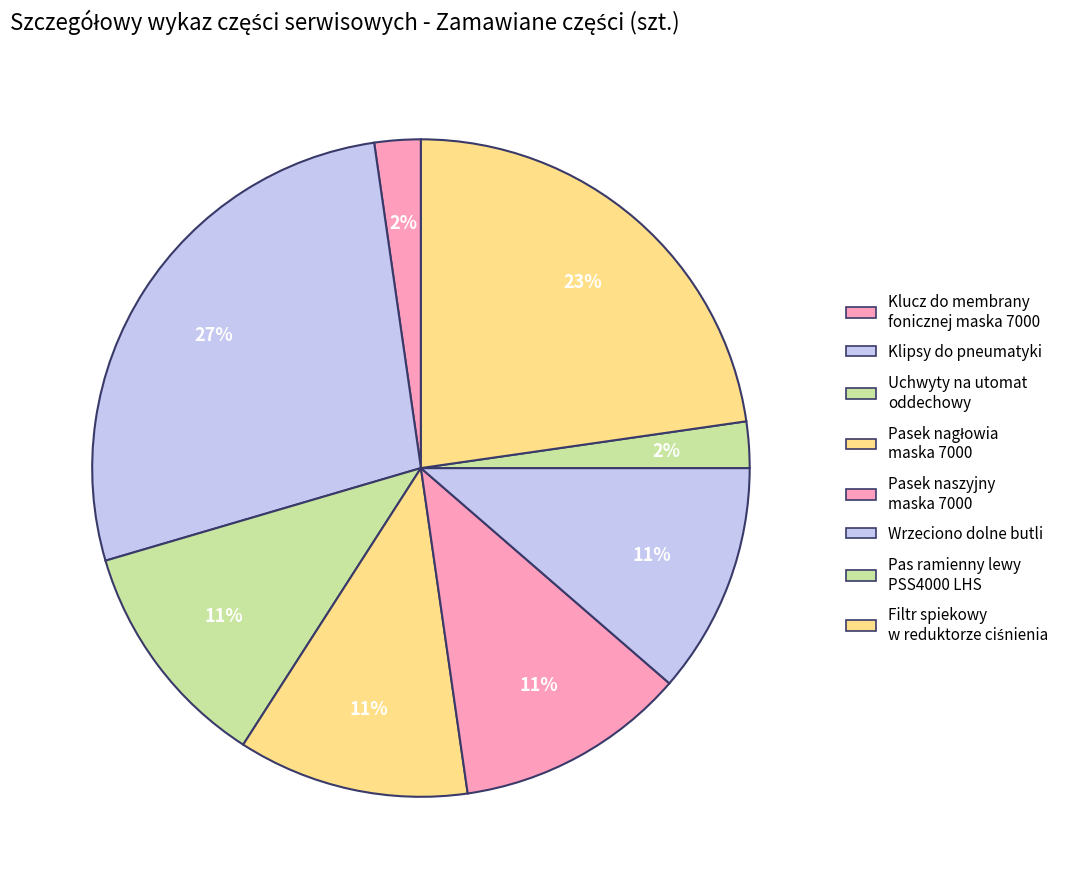

What is the largest slice in the pie chart?

Klipsy do pneumatyki